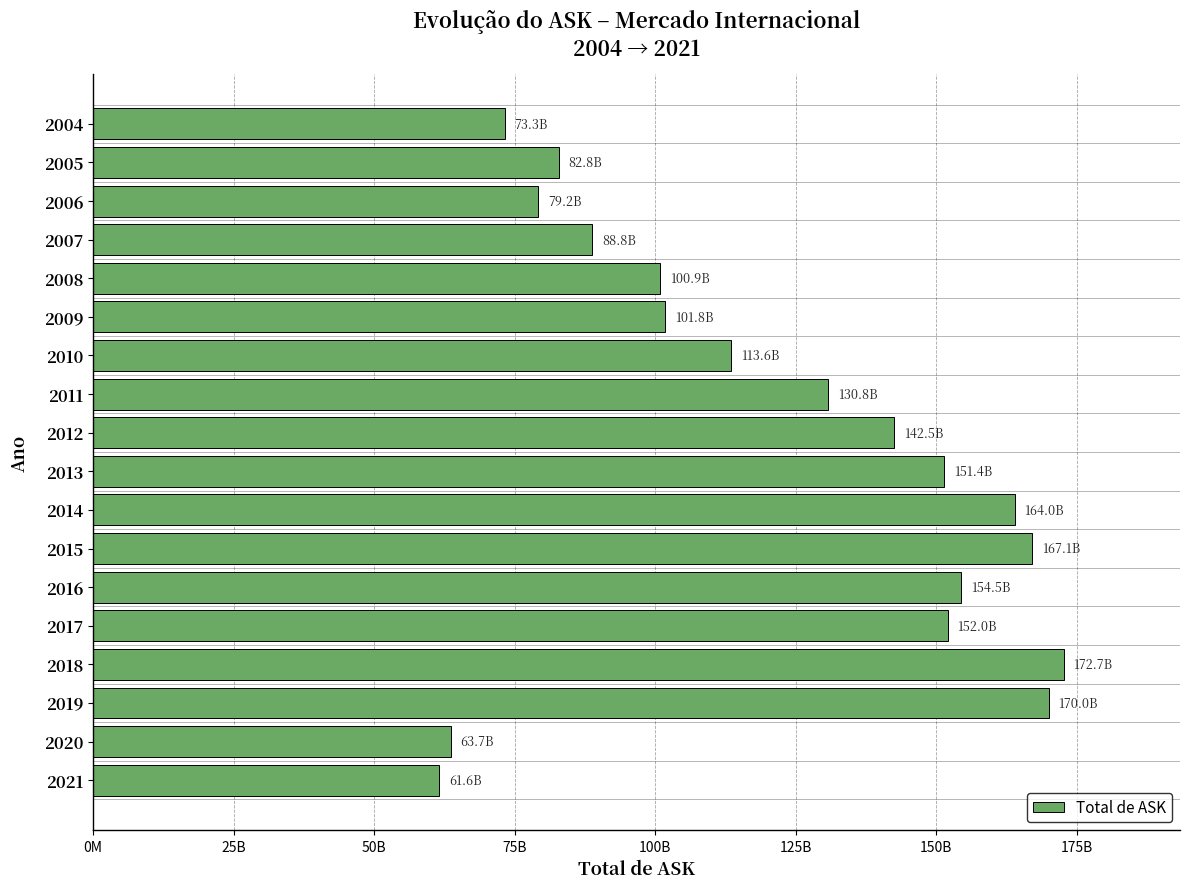

Are the bars horizontal?

Yes